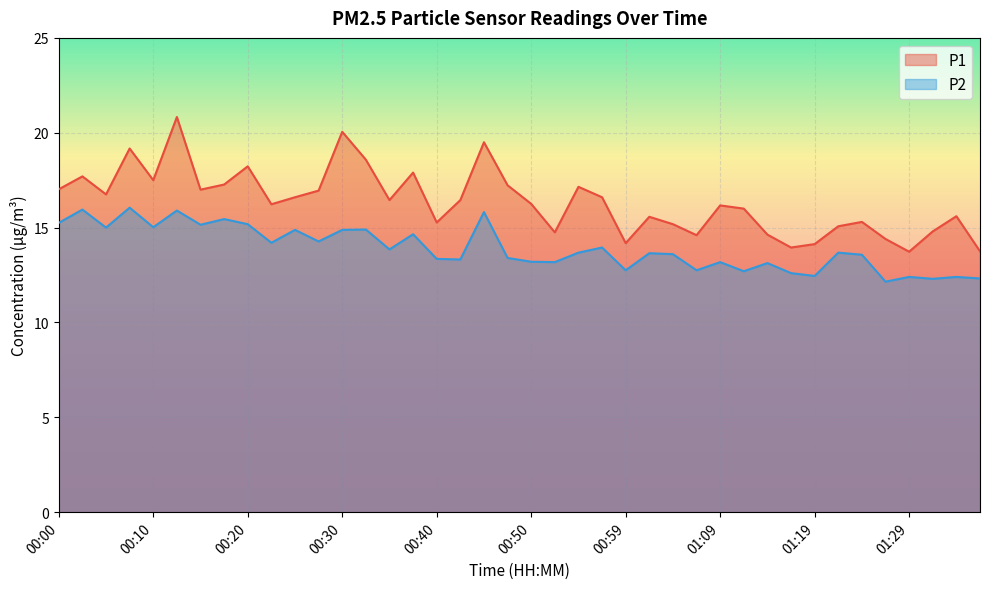

How many values in the P1 series exceed 16?

23